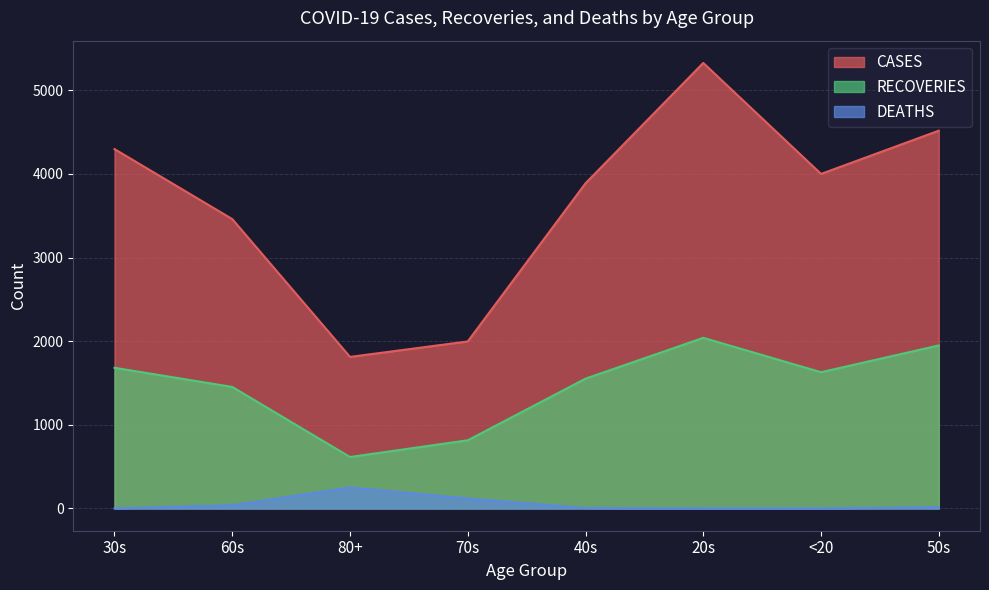

Reading left to right, extract all data points from this chart.

CASES: 30s=4297	60s=3460	80+=1812	70s=1997	40s=3888	20s=5327	<20=4000	50s=4517
RECOVERIES: 30s=1682	60s=1453	80+=615	70s=815	40s=1552	20s=2040	<20=1629	50s=1949
DEATHS: 30s=1	60s=39	80+=251	70s=119	40s=5	20s=1	<20=0	50s=16